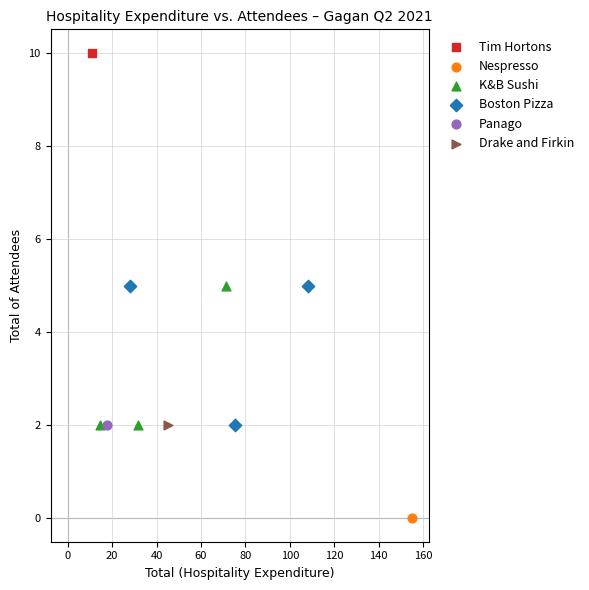

What are all the series names shown in the legend?

Tim Hortons, Nespresso, K&B Sushi, Boston Pizza, Panago, Drake and Firkin